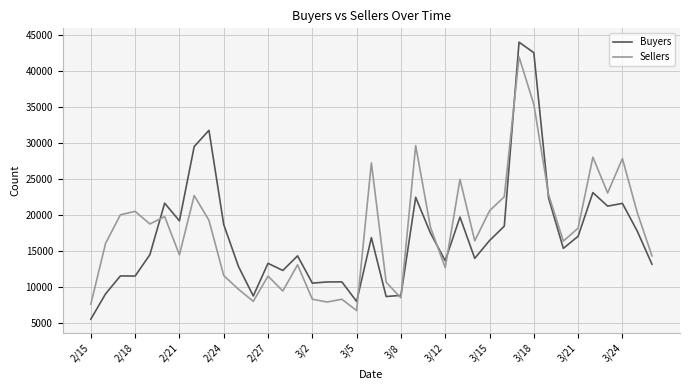

What is the minimum value for Sellers?

6737